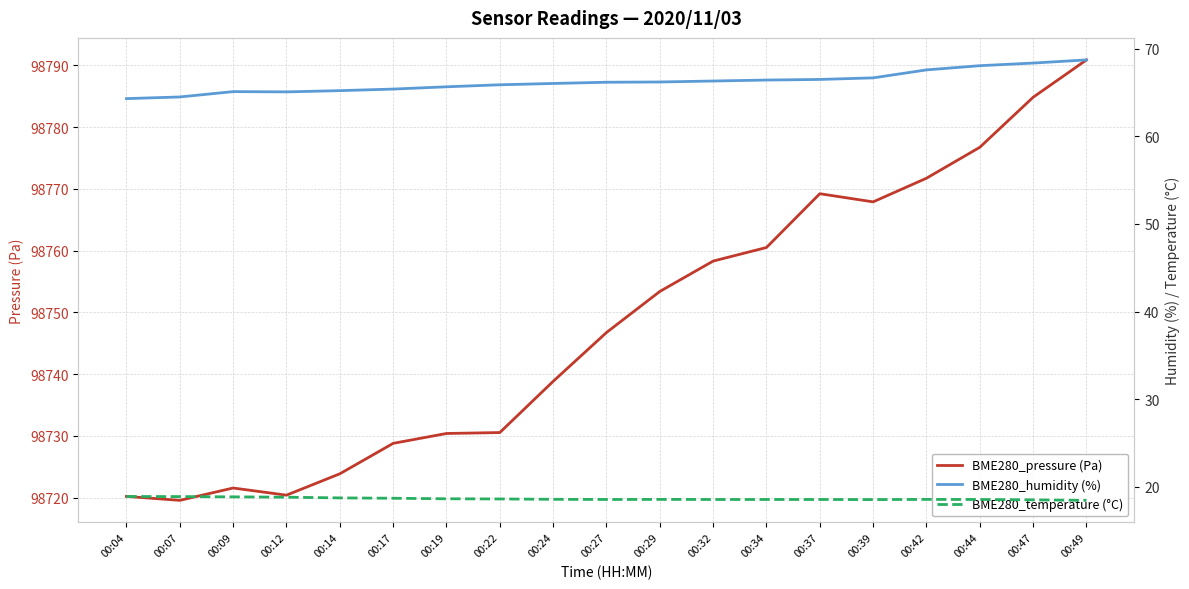

Which has a higher value, 00:44 or 00:42?

00:44